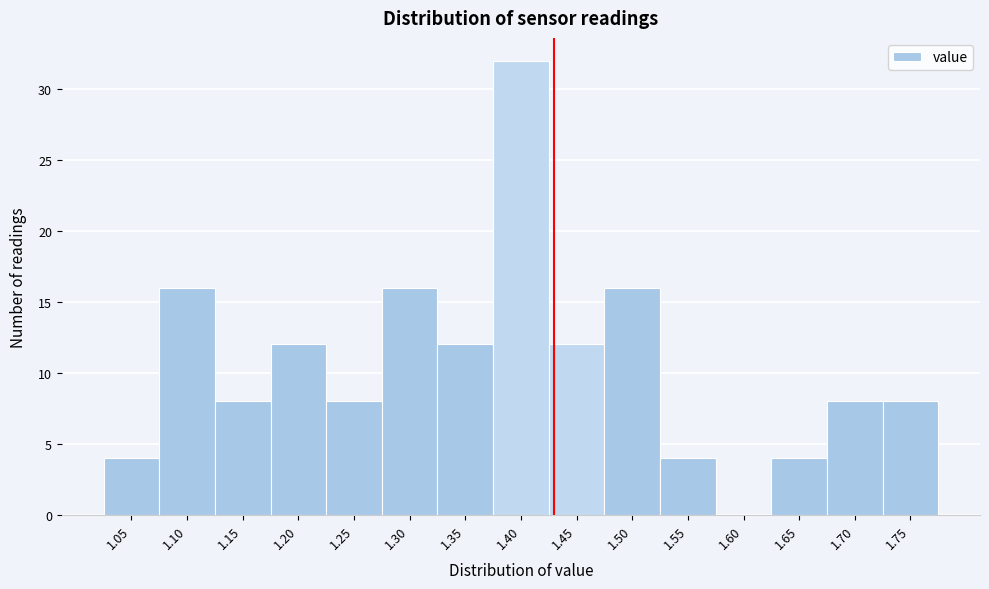

What is the height of the bar covering 1.22 to 1.27 on the x-axis? Neither the bar edges nor the heights are printed on the chart, so give them approximately, as read against the axes.

8